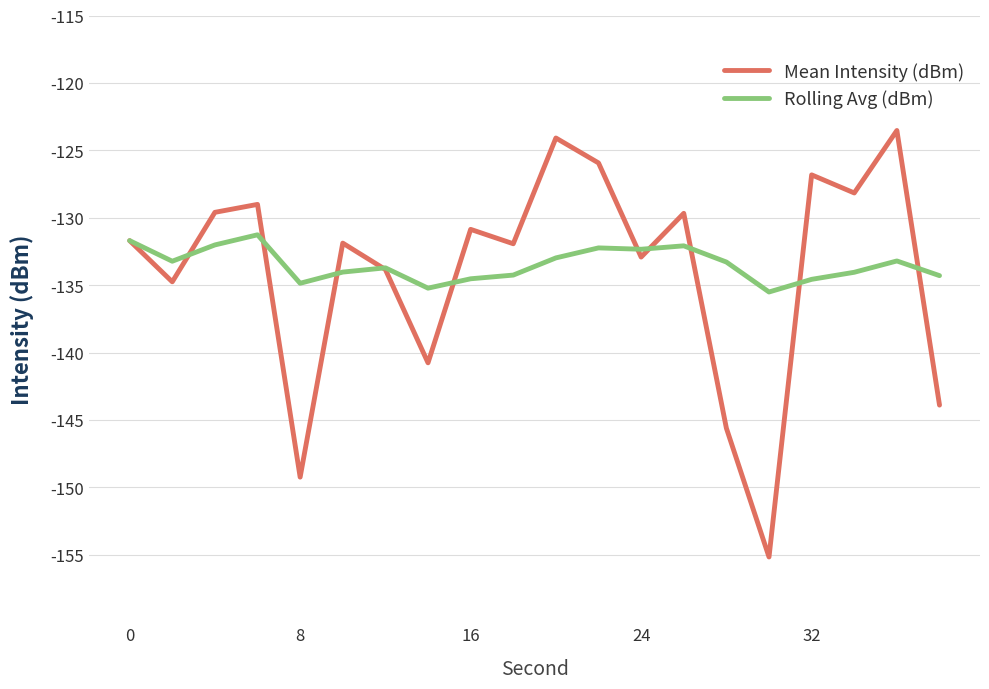

Rank the series by their maximum value, from highest to lowest.

Mean Intensity (dBm), Rolling Avg (dBm)